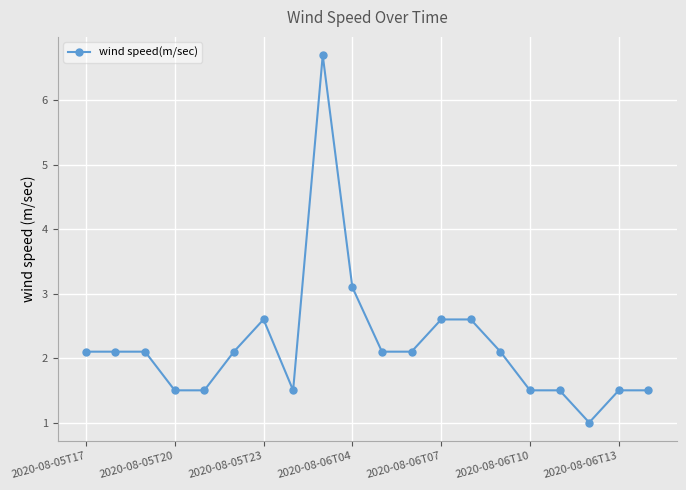

What is the greatest value displayed?

6.7